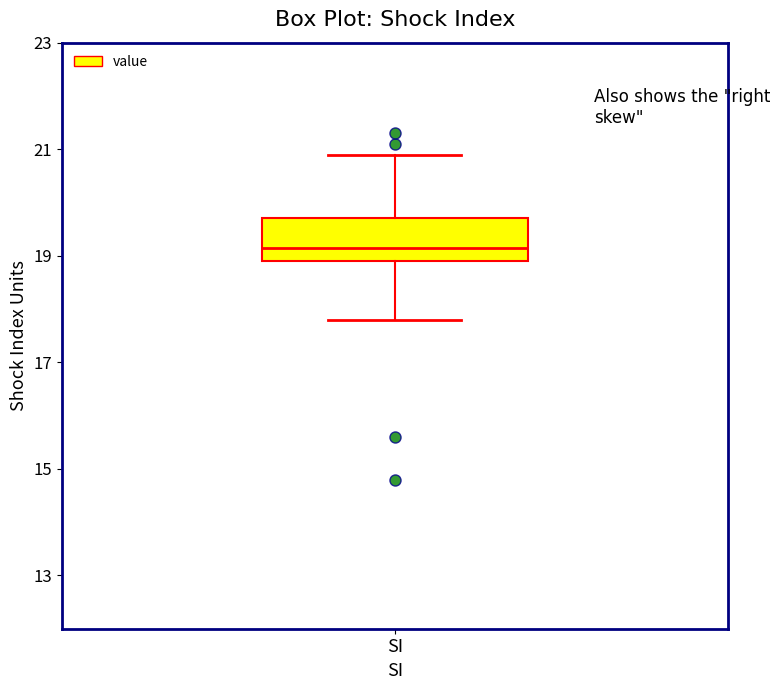

Transcribe this box plot: give where the median line is, the range the box spans, and where the two whiskers end, as read against the y-axis. The values are not printed on the chart, so give them approximately, as read against the axis.

median 19.2, box 19.0 to 19.8, whiskers 17.8 to 21.0